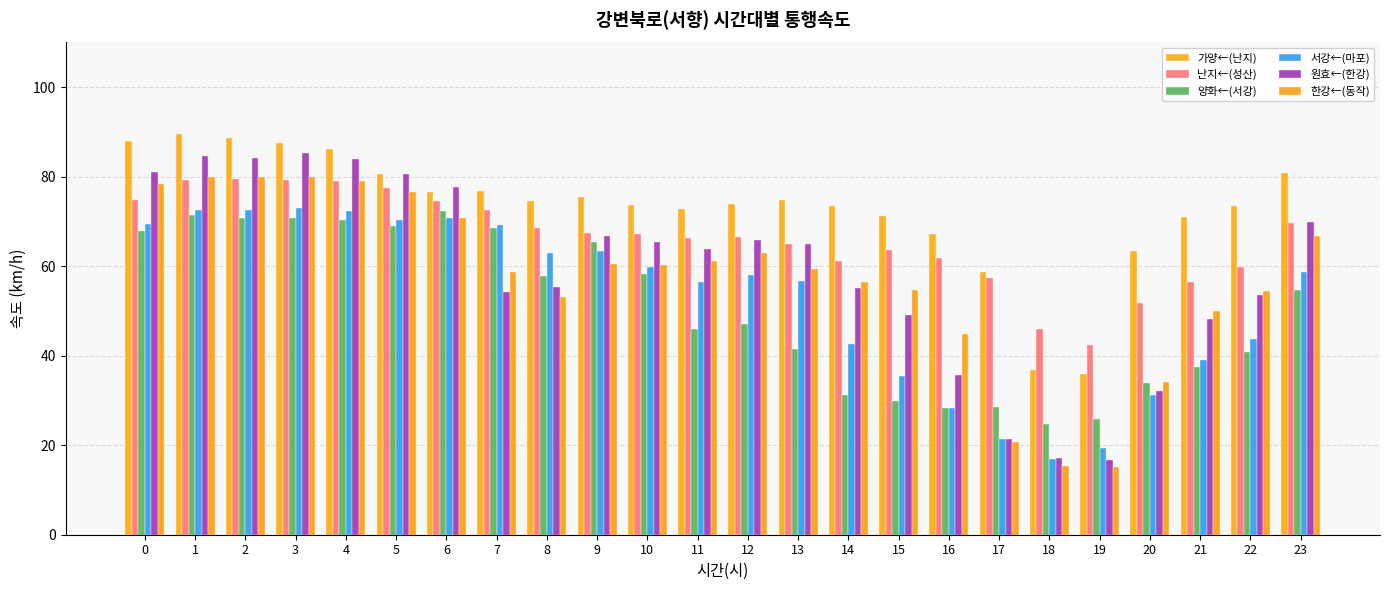

Is it true that 원효←(한강) equals 20.2 at 16?

False